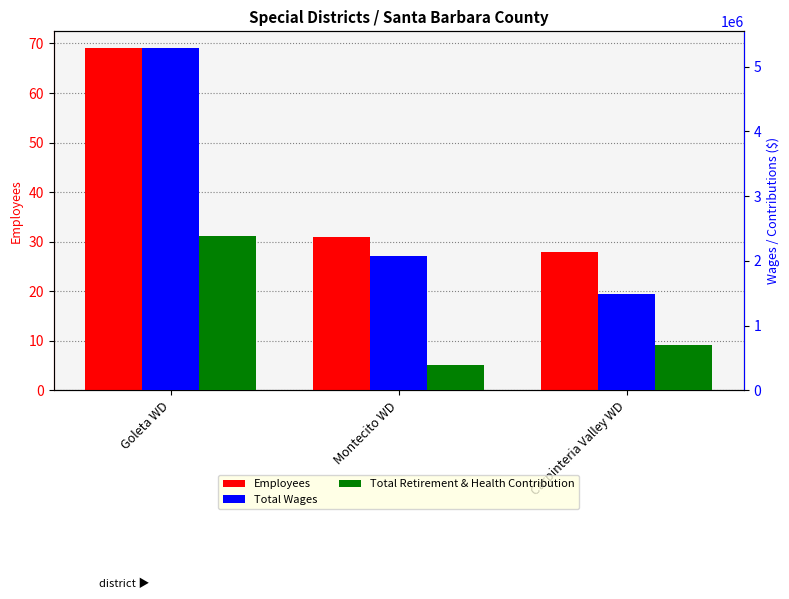

What is the difference between the Total Wages values at Carpinteria Valley WD and Goleta WD?

3795697.0